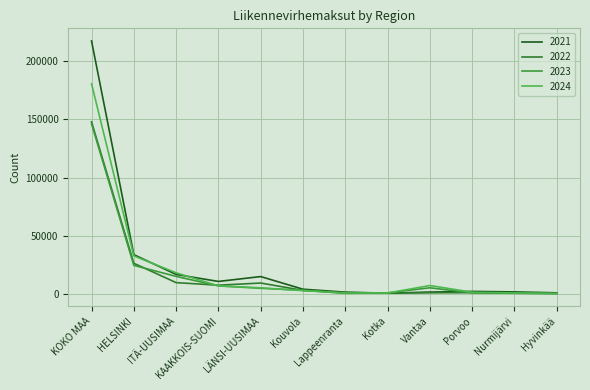

Reading left to right, extract all data points from this chart.

2021: KOKO MAA=217329	HELSINKI=34072	ITÄ-UUSIMAA=17087	KAAKKOIS-SUOMI=11087	LÄNSI-UUSIMAA=15268	Kouvola=4437	Lappeenranta=1892	Kotka=1006	Vantaa=1983	Porvoo=2538	Nurmijärvi=2124	Hyvinkää=1340
2022: KOKO MAA=147986	HELSINKI=26661	ITÄ-UUSIMAA=10076	KAAKKOIS-SUOMI=7870	LÄNSI-UUSIMAA=9720	Kouvola=3416	Lappeenranta=1507	Kotka=1087	Vantaa=1342	Porvoo=1483	Nurmijärvi=937	Hyvinkää=763
2023: KOKO MAA=146260	HELSINKI=24871	ITÄ-UUSIMAA=15417	KAAKKOIS-SUOMI=7252	LÄNSI-UUSIMAA=5214	Kouvola=3498	Lappeenranta=877	Kotka=1324	Vantaa=5632	Porvoo=1288	Nurmijärvi=1113	Hyvinkää=776
2024: KOKO MAA=180587	HELSINKI=32986	ITÄ-UUSIMAA=18490	KAAKKOIS-SUOMI=7277	LÄNSI-UUSIMAA=5617	Kouvola=3209	Lappeenranta=1181	Kotka=1148	Vantaa=7587	Porvoo=1833	Nurmijärvi=1218	Hyvinkää=767